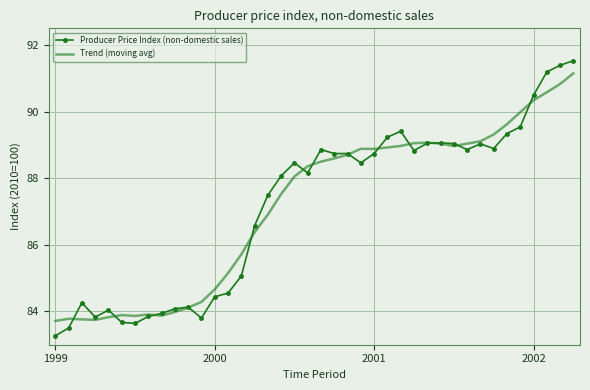

List the series in order of their peak value, highest first.

Producer Price Index (non-domestic sales), Trend (moving avg)